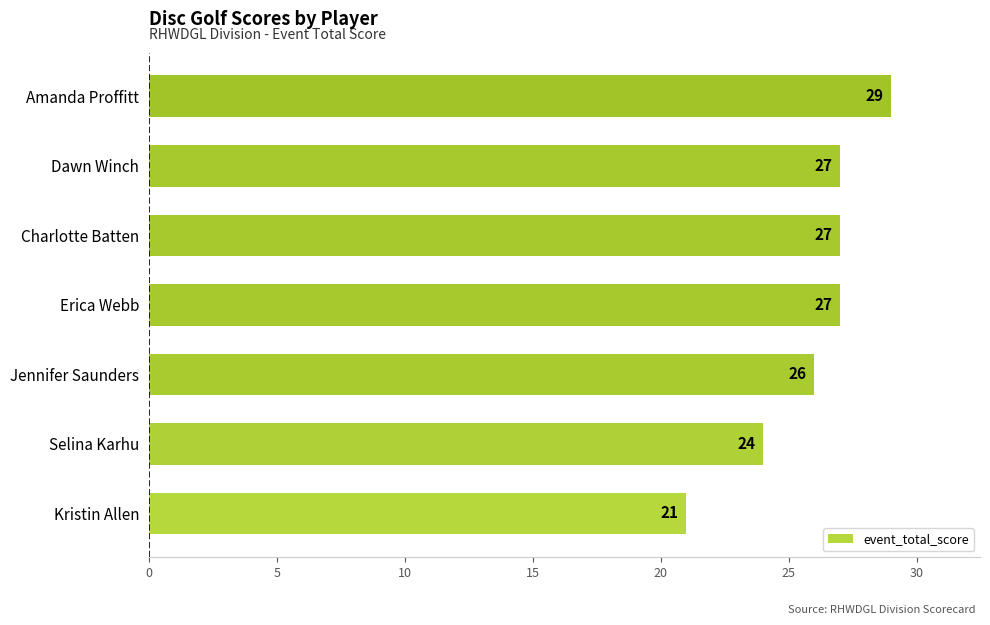

What is the change in value from Selina Karhu to Erica Webb?

+3